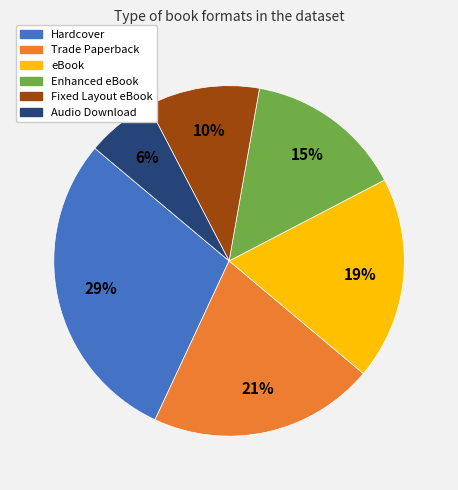

To the nearest percent, what portion does eBook represent?

19%